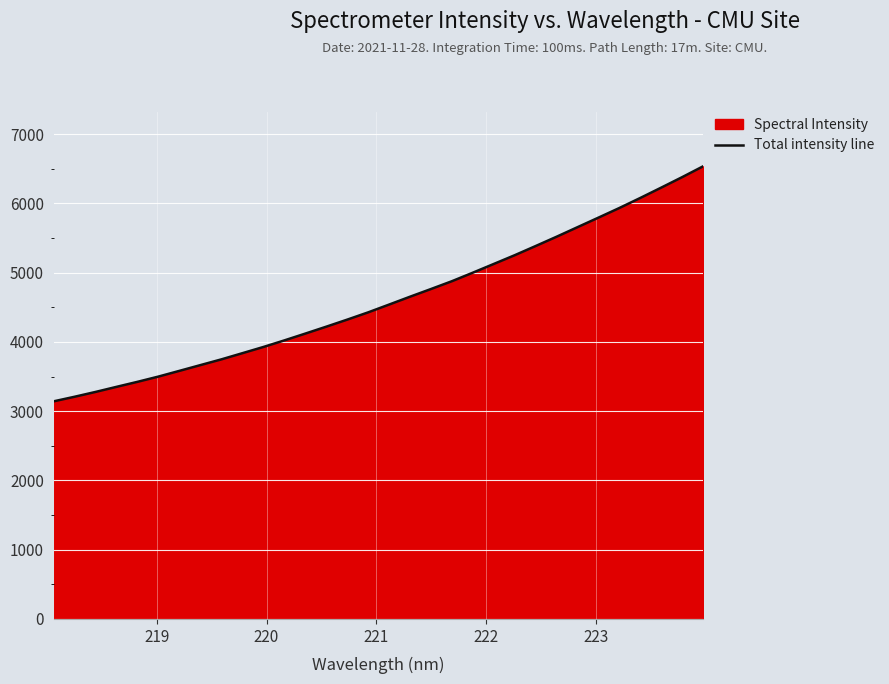

What is the smallest value displayed?

3142.4